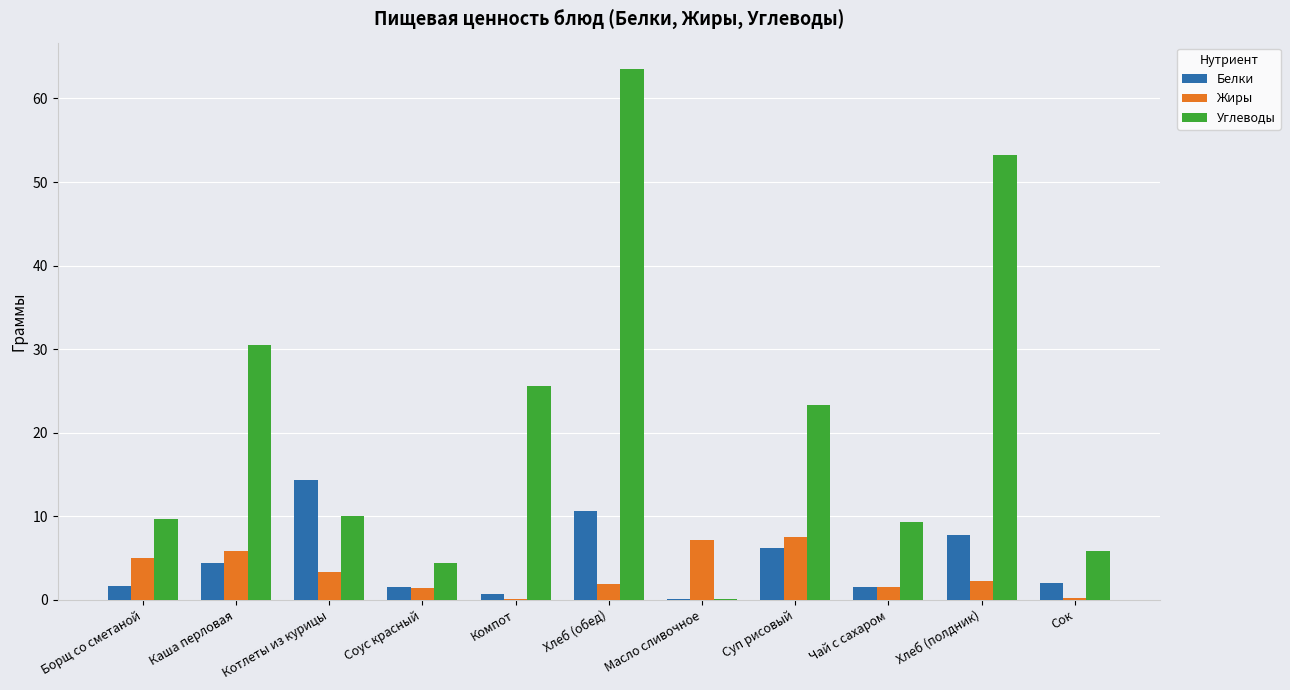

What is the maximum value for Жиры?

7.6